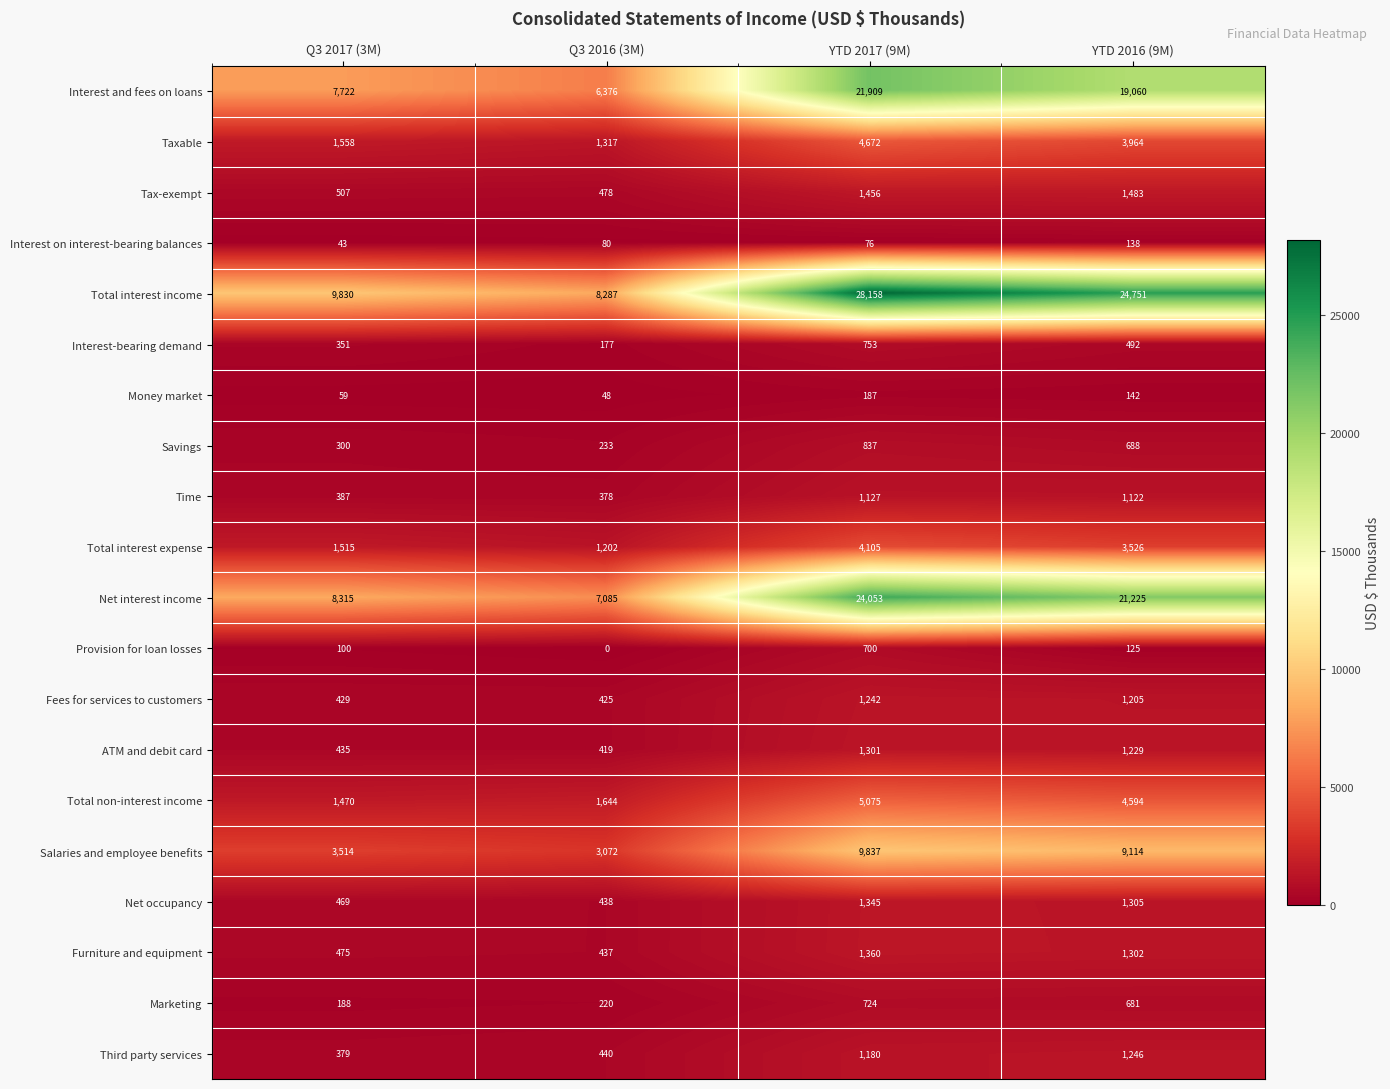

What is the average value of the Net interest income series?

15170